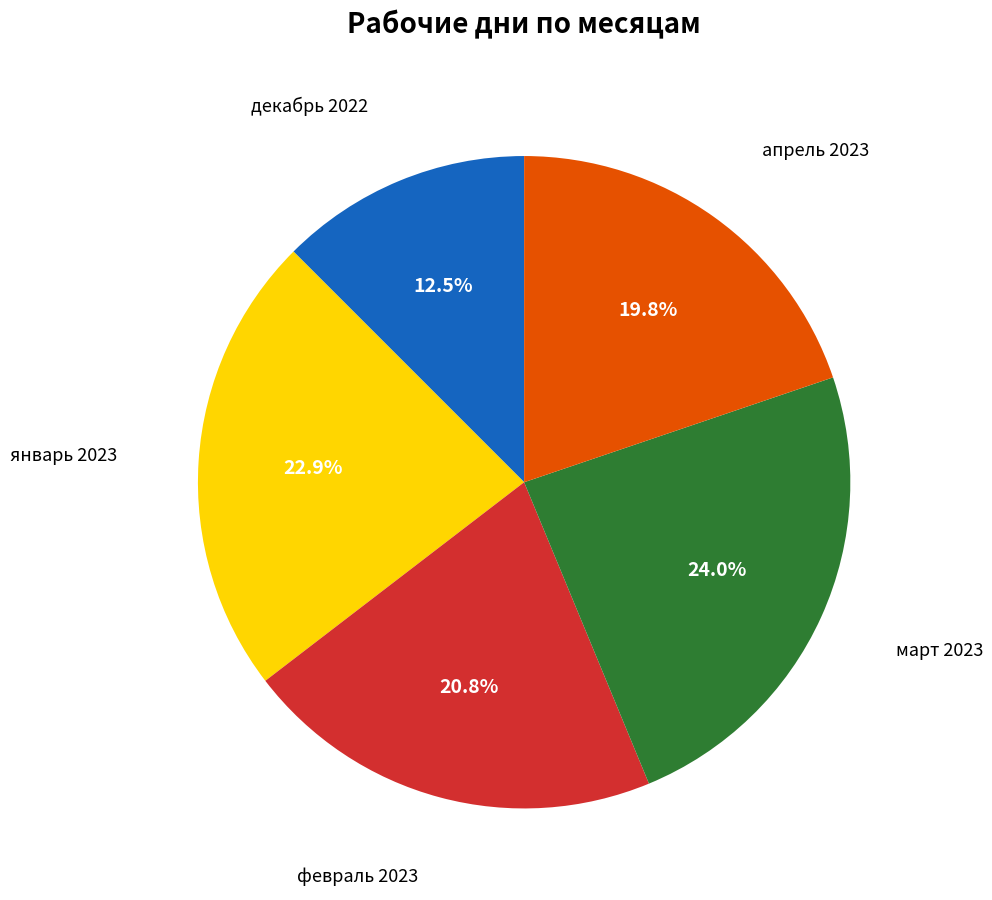

Is there a majority slice in this chart?

No